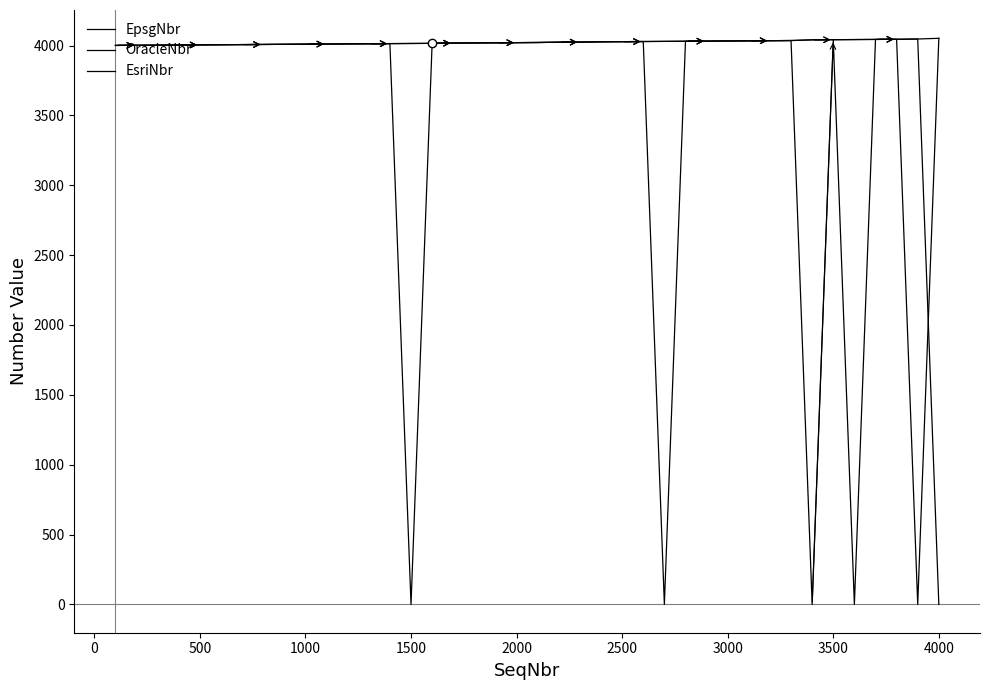

Is this an area chart (filled region under the line)?

No